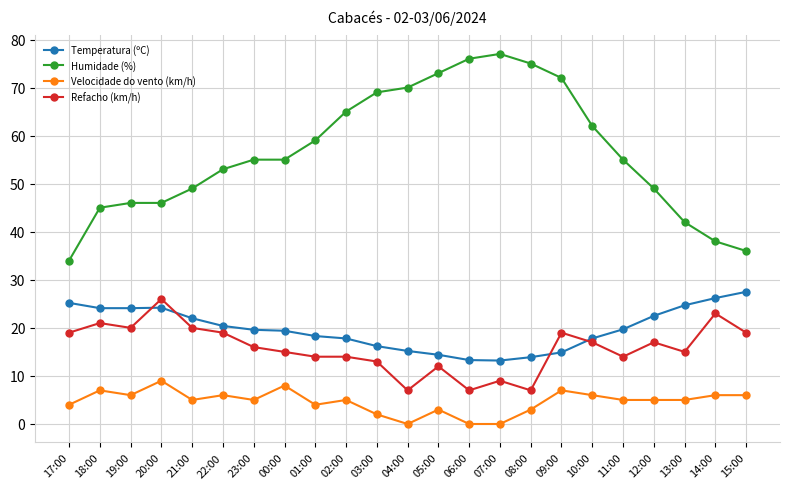

What is the spread (max minus min) of values at 15:00?

30.0